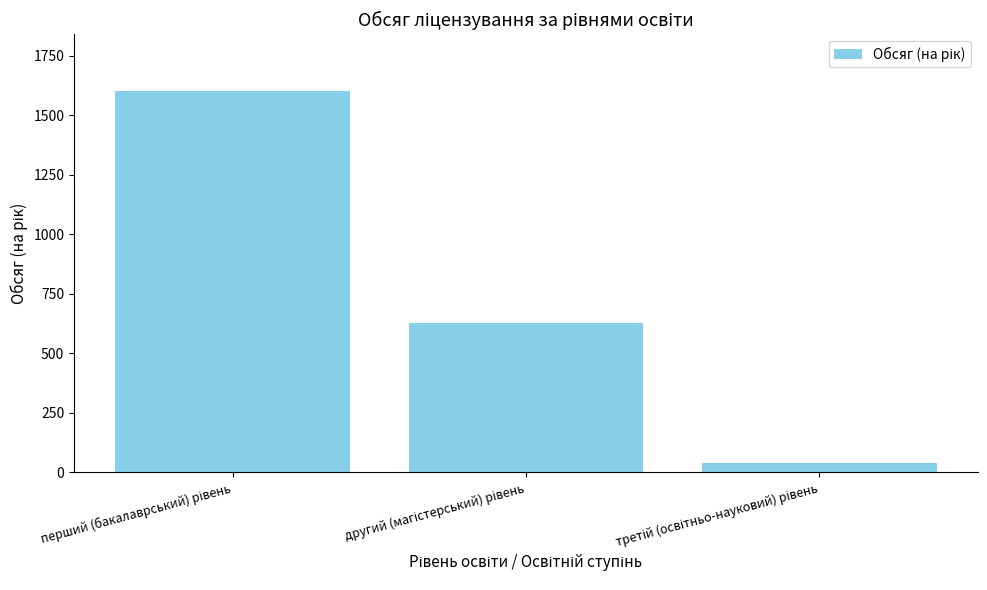

What is the maximum value shown in the chart?

1600